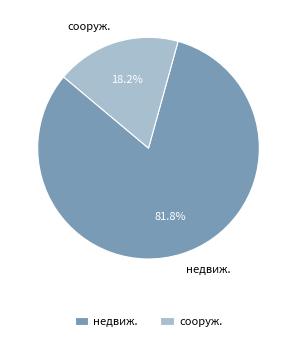

Which category has the smallest portion of the pie?

сооруж.